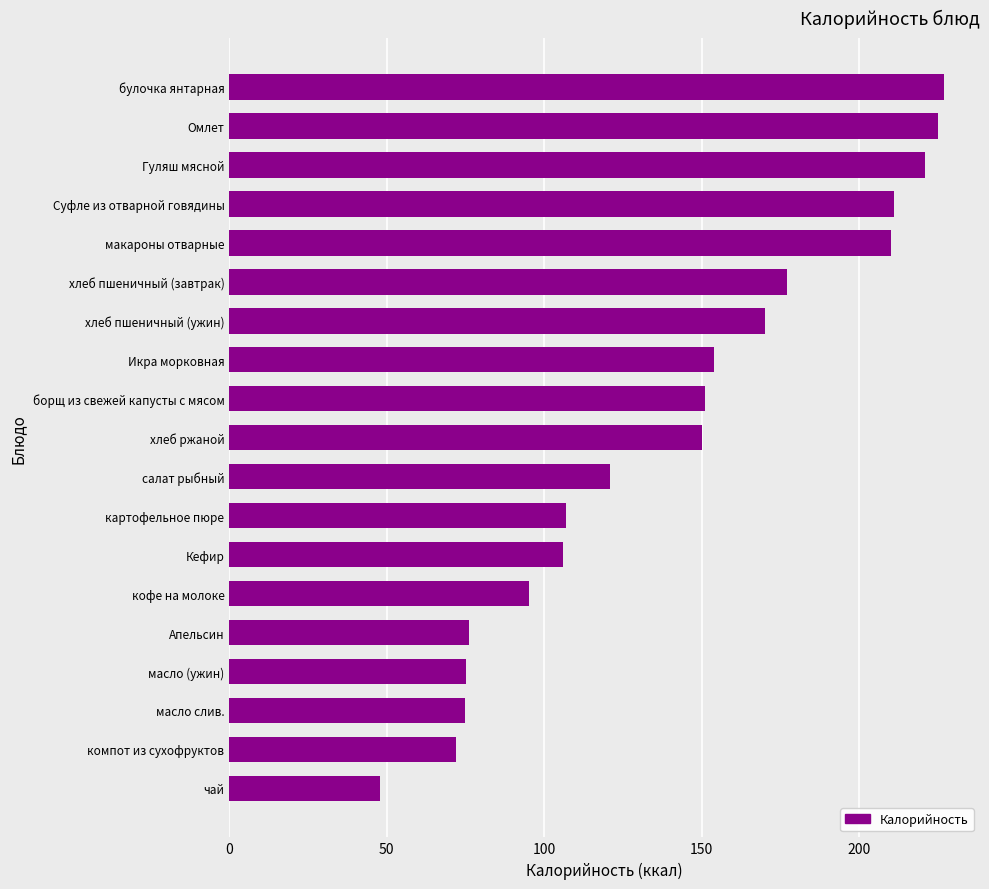

Is it true that the value at борщ из свежей капусты с мясом is 32.4?

False